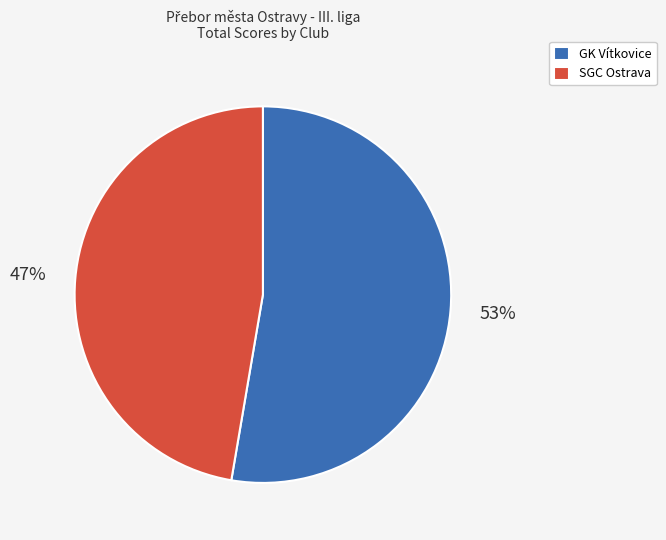

To the nearest percent, what portion does SGC Ostrava represent?

47%